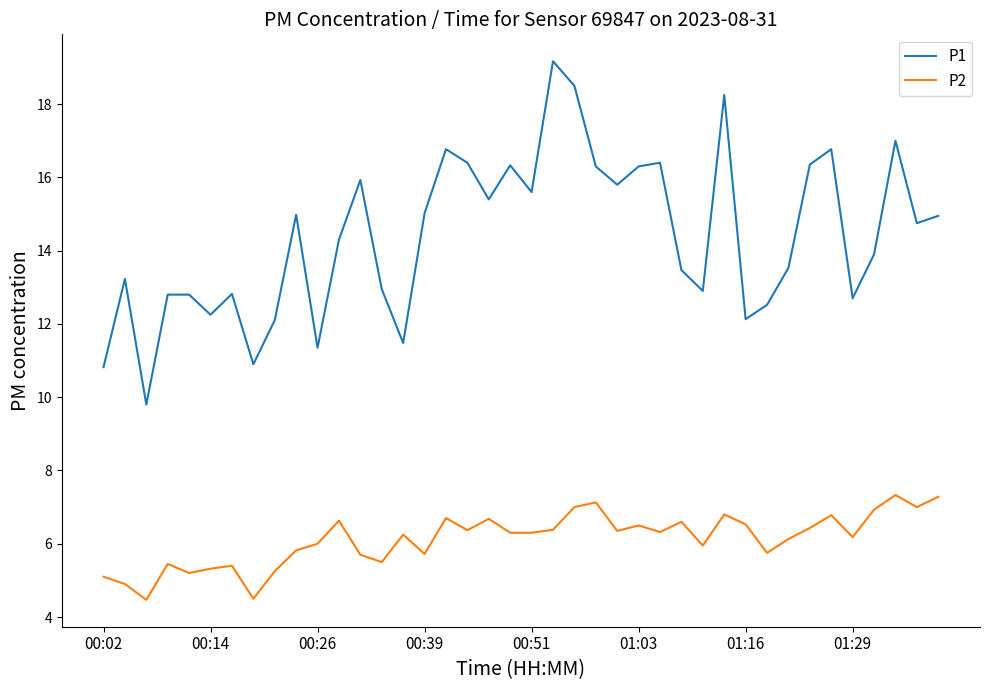

What is the smallest value displayed?

4.5